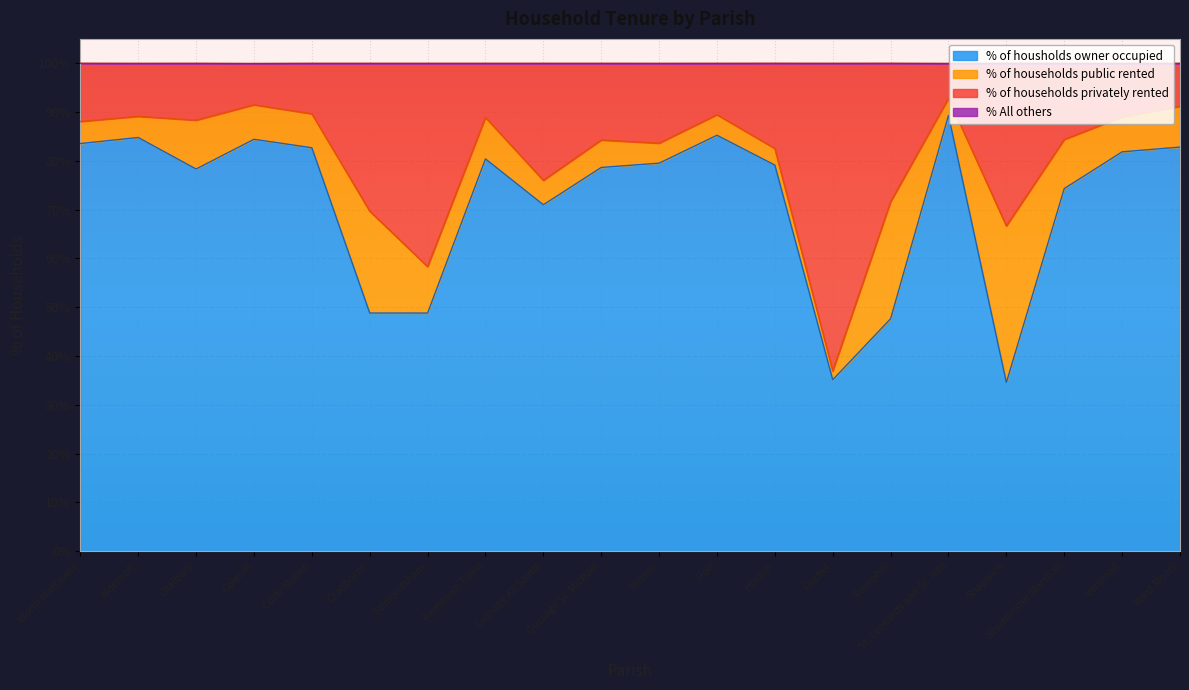

True or false: % of housholds owner occupied and % of households privately rented cross at least once.

False